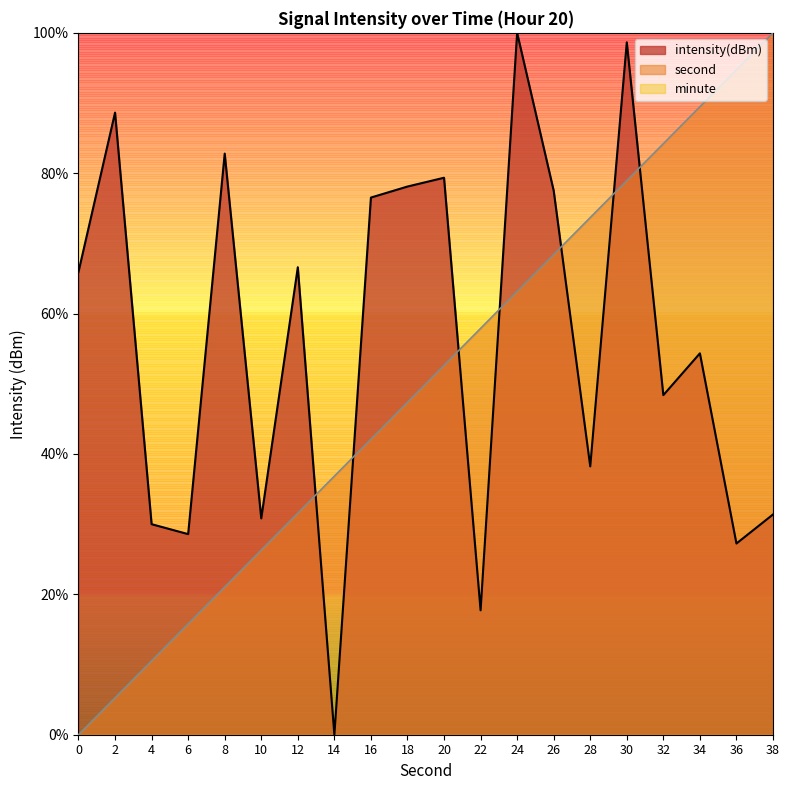

What is the sum of the intensity(dBm) values at 6 and 28?

66.8